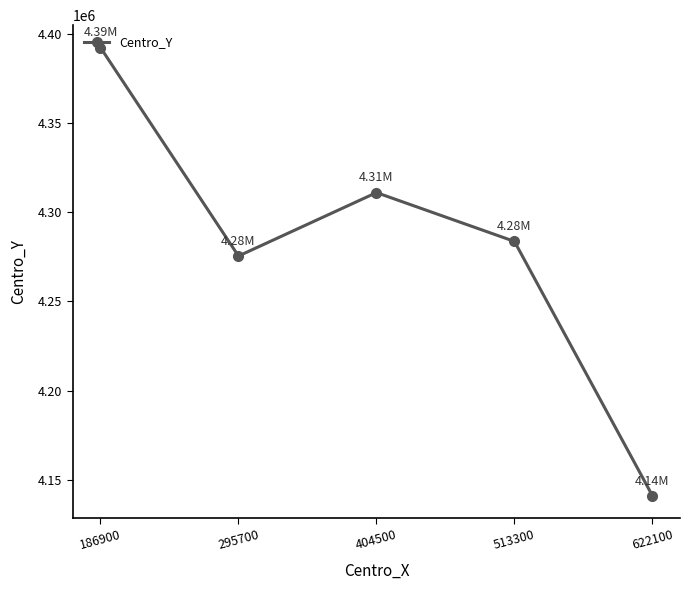

What is the difference between the values at 622100 and 513300?

142700